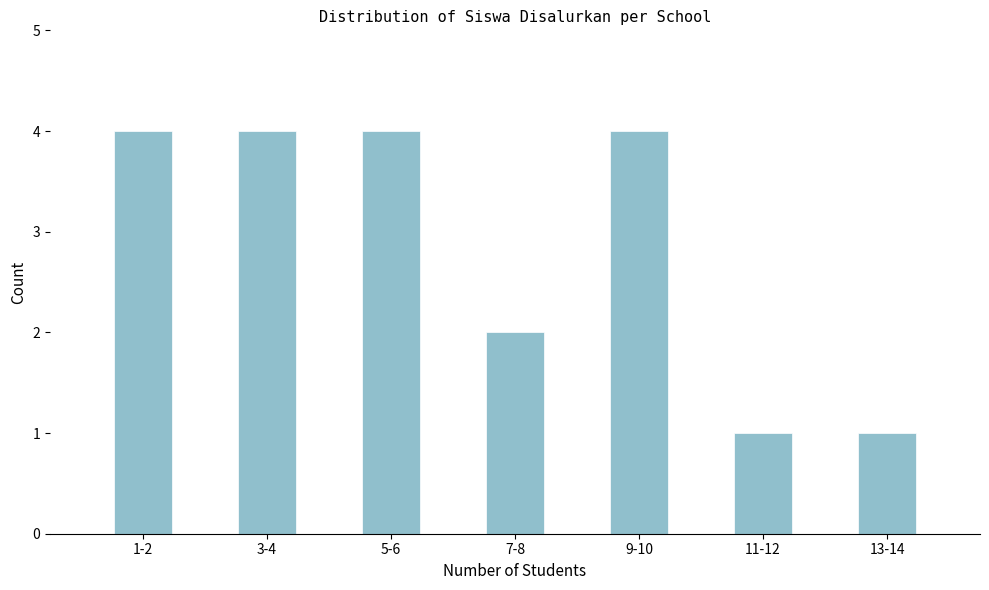

Reading left to right, list all the values displayed in this chart.

1-2=4	3-4=4	5-6=4	7-8=2	9-10=4	11-12=1	13-14=1